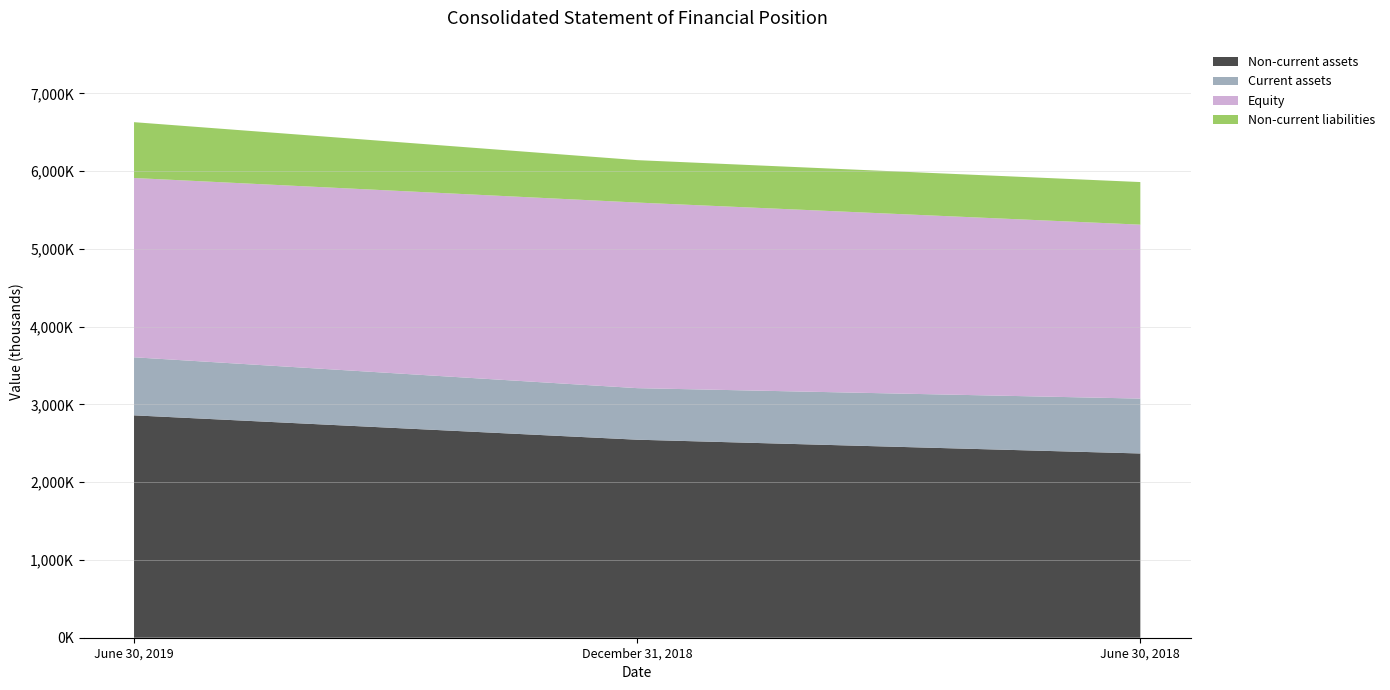

Reading right to left, what are all the values shown in this chart?

Non-current assets: 2369525	2546642	2859926
Current assets: 705848	663148	746711
Equity: 2237033	2386786	2305812
Non-current liabilities: 547755	545411	717928